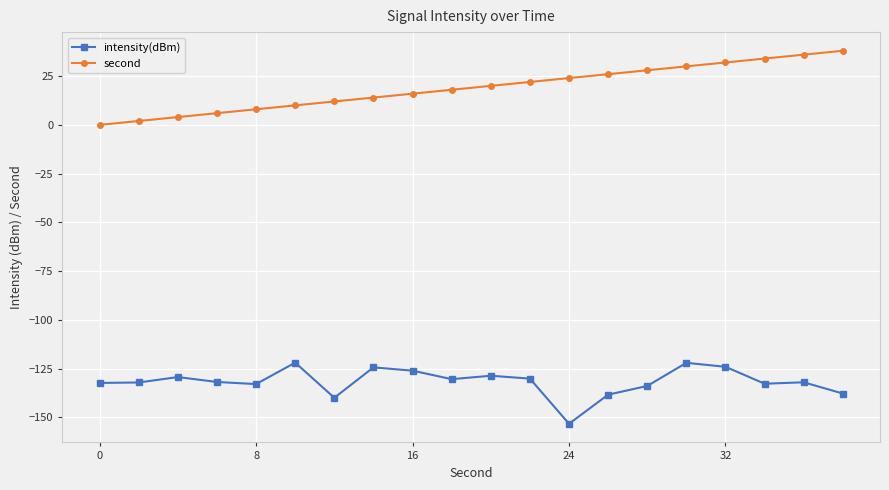

Which series has the largest total across all categories?

second